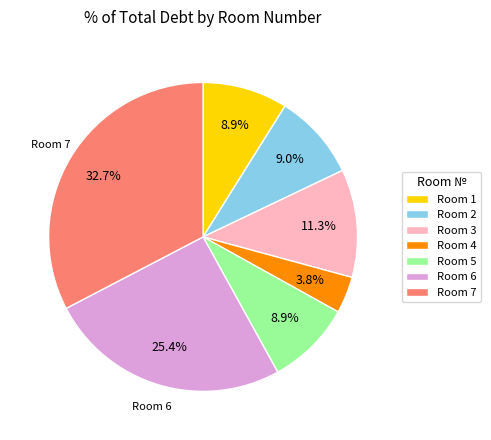

To the nearest percent, what is the difference between the largest and smallest slice percentages?

29%